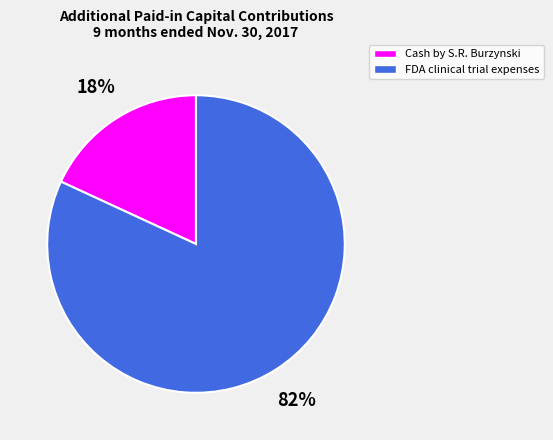

To the nearest percent, what is the combined percentage of Cash by S.R. Burzynski and FDA clinical trial expenses?

100%